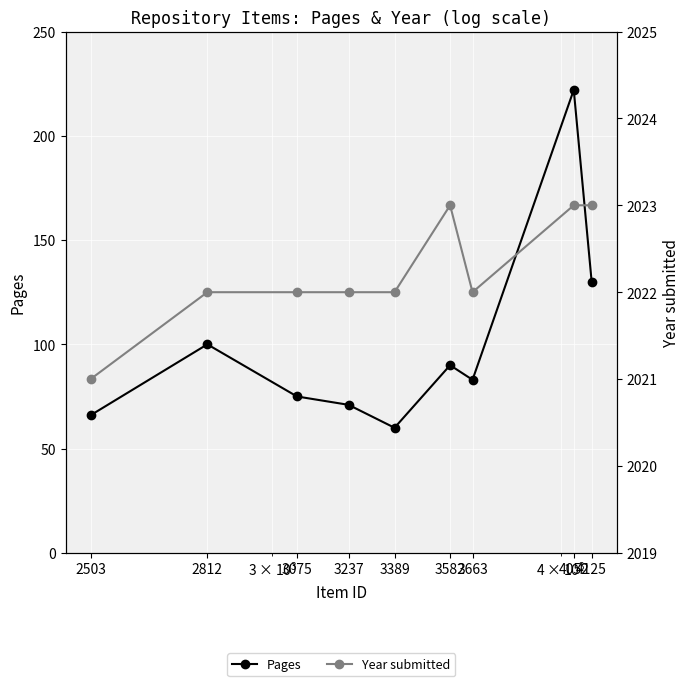

How many data points in Pages are less than 83?

4